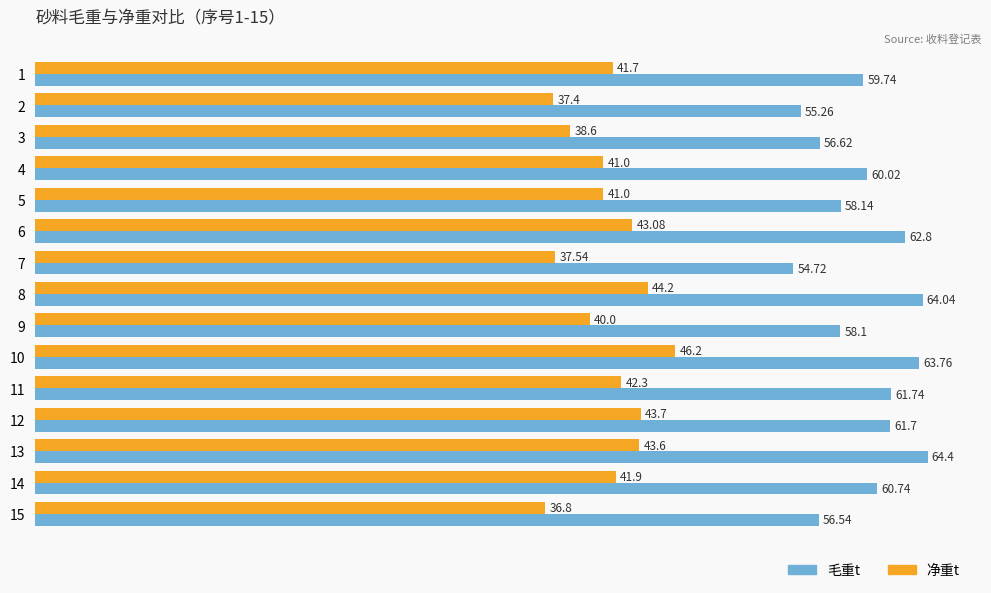

Which series has the largest total across all categories?

毛重t